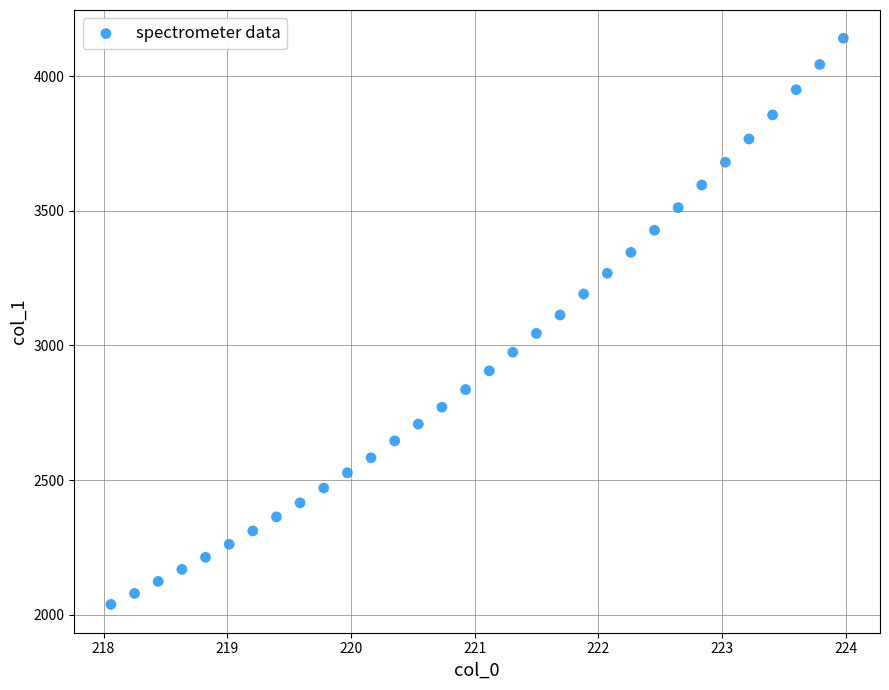

What is the range of Y values (max minus min)?

2102.1